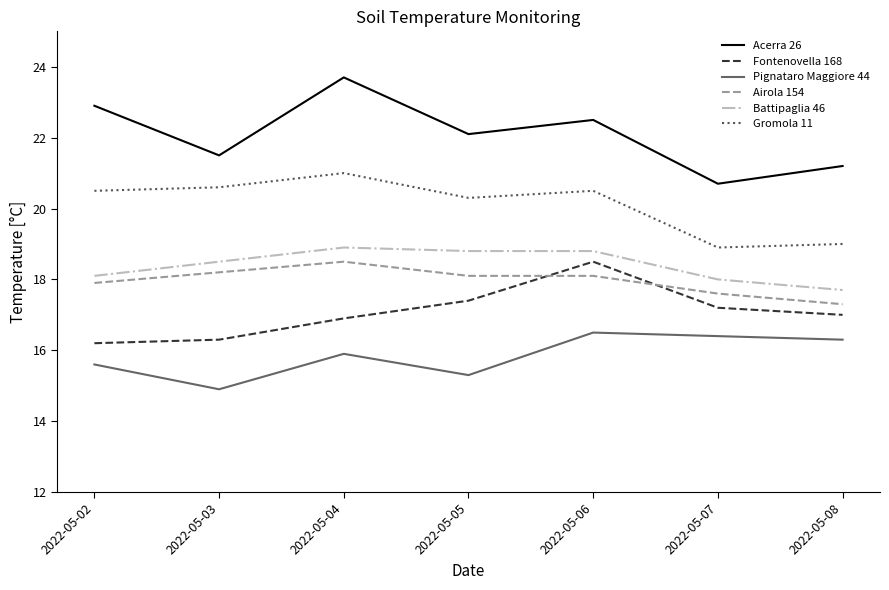

True or false: Battipaglia 46 and Airola 154 cross at least once.

False